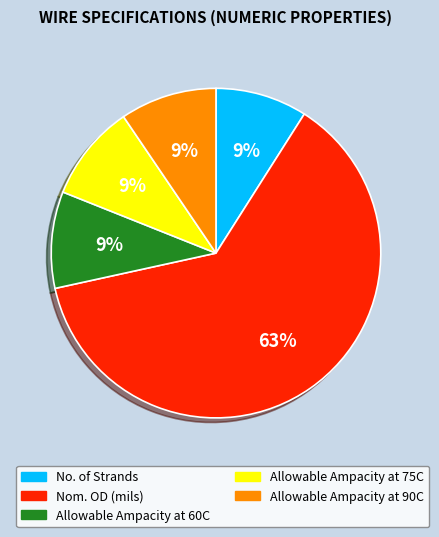

Is there a majority slice in this chart?

Yes